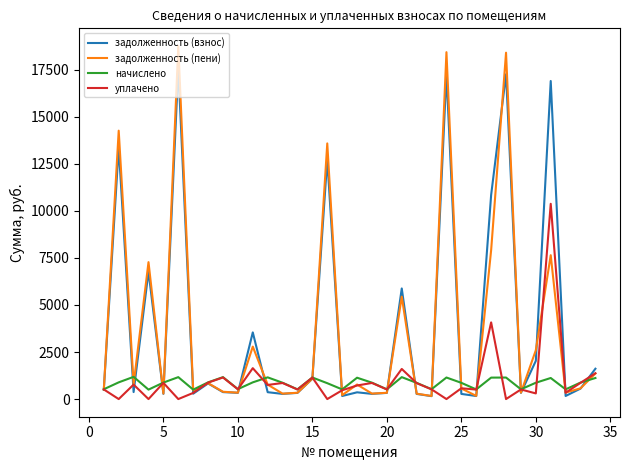

Which series has the largest range (max minus min)?

задолженность (пени)